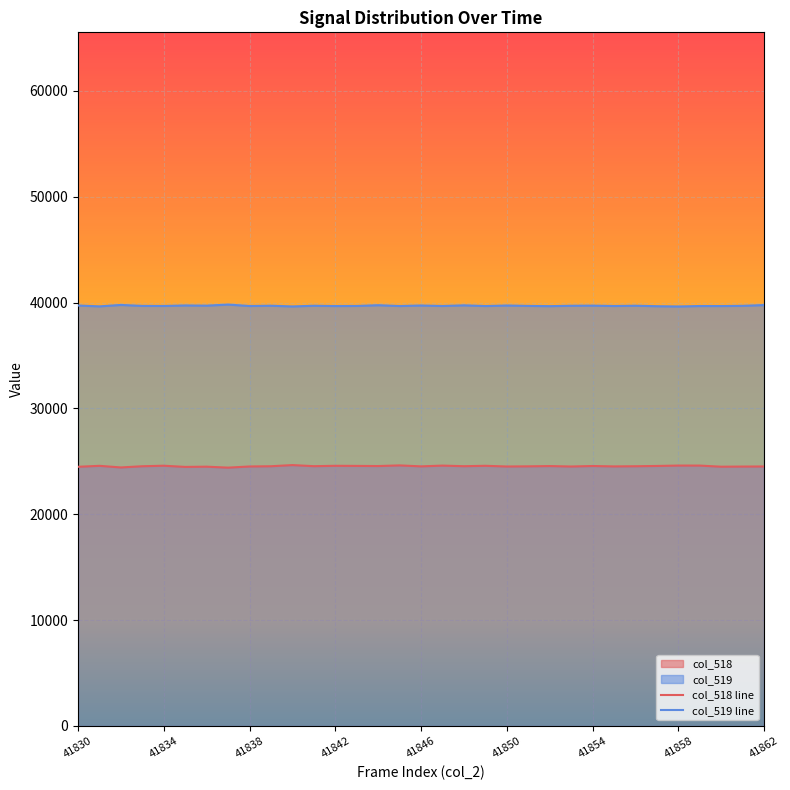

What is the difference between the maximum and minimum values in the col_518 line series?

241